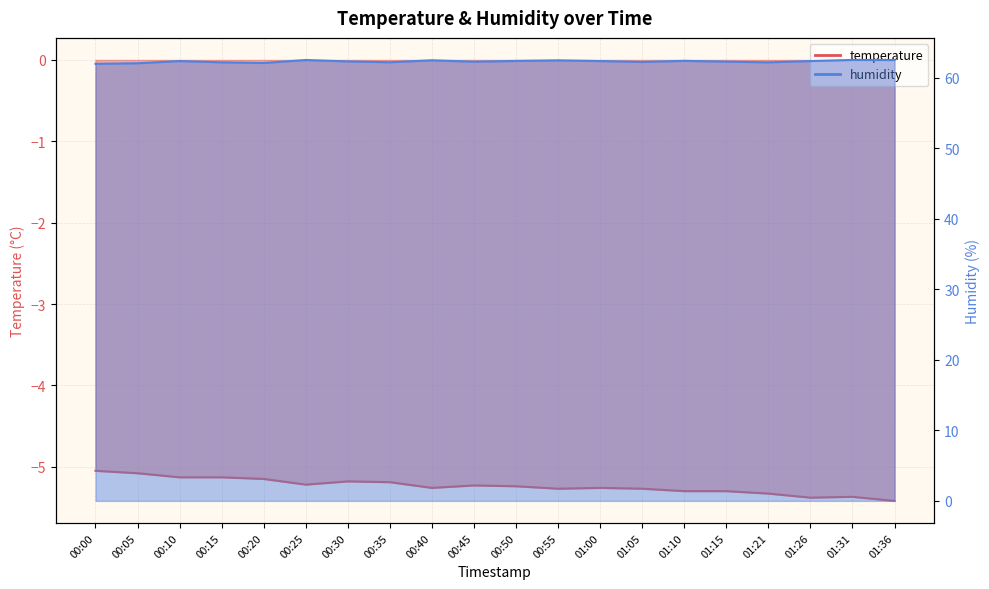

At which category is the sum across all series the highest?

00:25